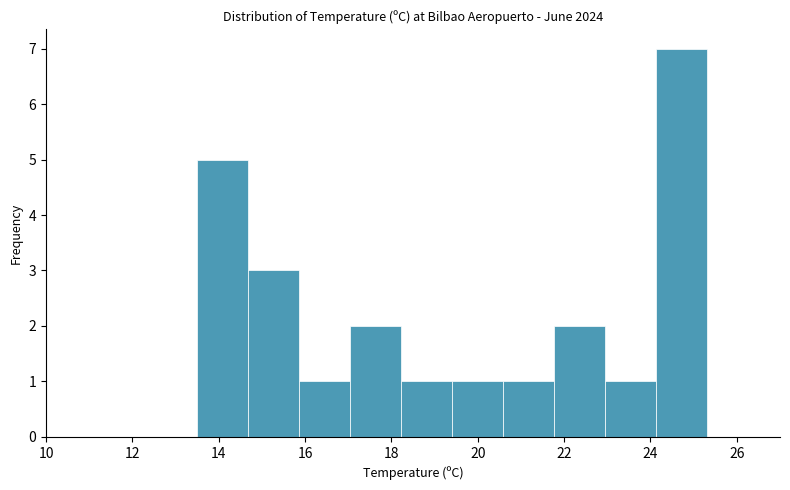

Over which range of the x-axis is the bar tallest?

24.12 to 25.30